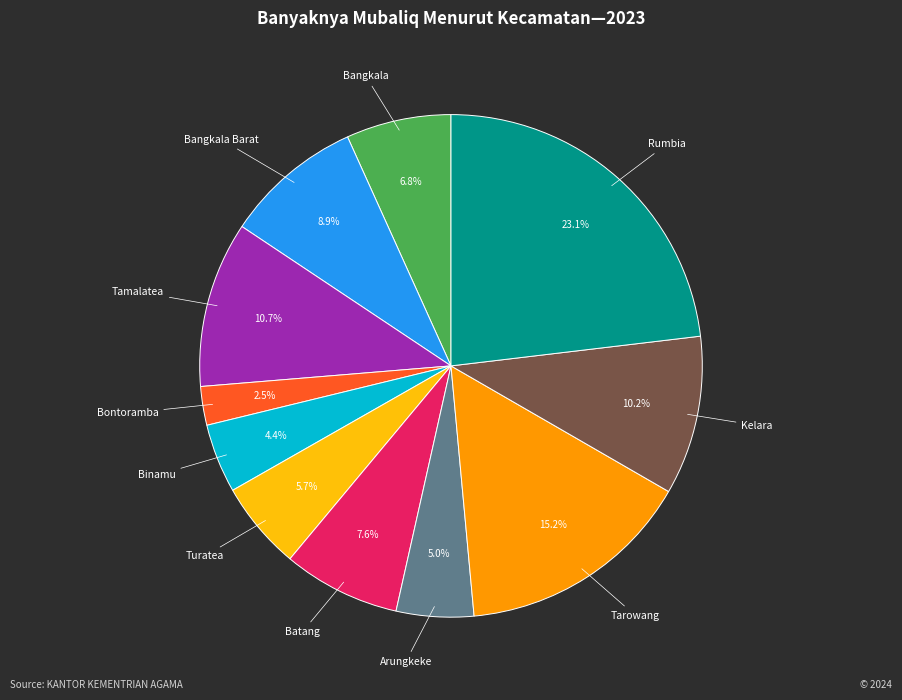

Is there a majority slice in this chart?

No